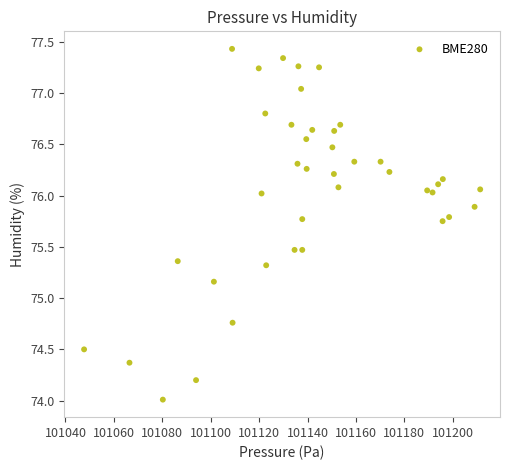

What is the range of X values (max minus min)?

163.6